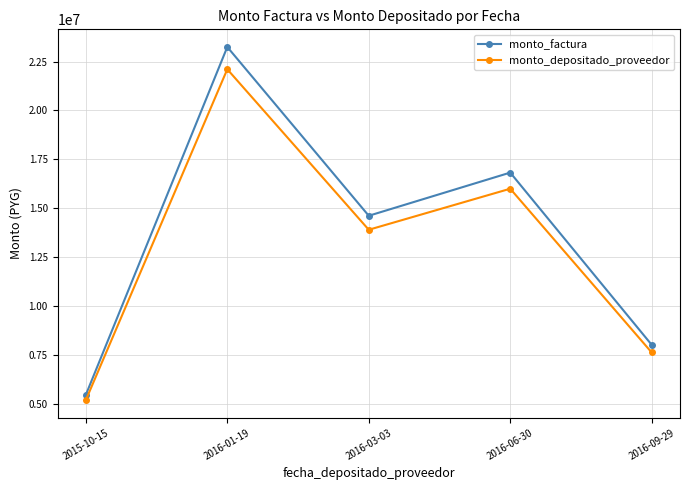

The monto_factura series shows 33390023 at 2016-01-19. True or false?

False